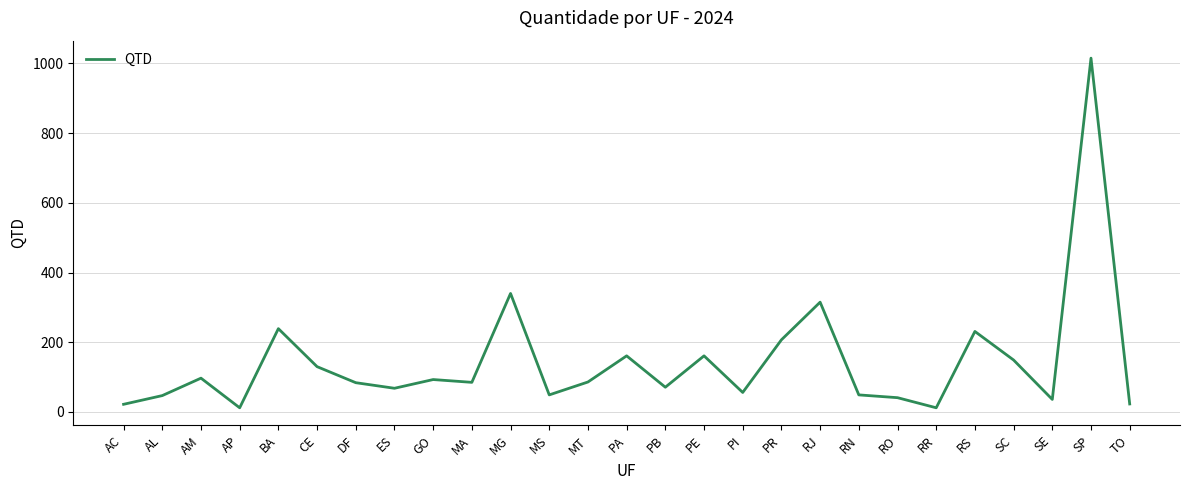

Which has a higher value, SP or AP?

SP